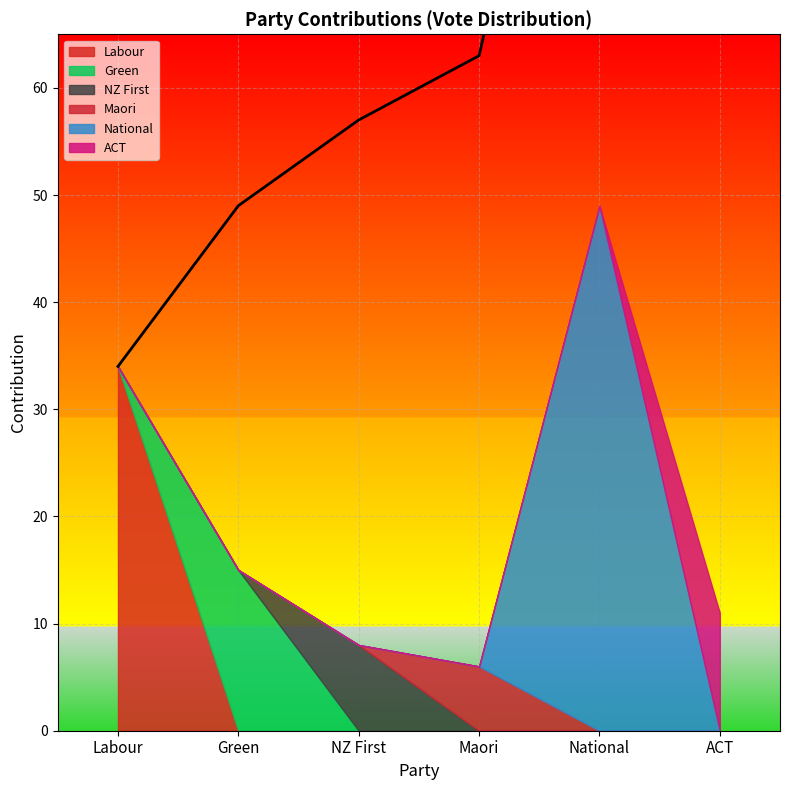

Reading right to left, transcribe all the data shown in this chart.

Labour: 0	0	0	0	0	34
Green: 0	0	0	0	15	0
NZ First: 0	0	0	8	0	0
Maori: 0	0	6	0	0	0
National: 0	49	0	0	0	0
ACT: 11	0	0	0	0	0